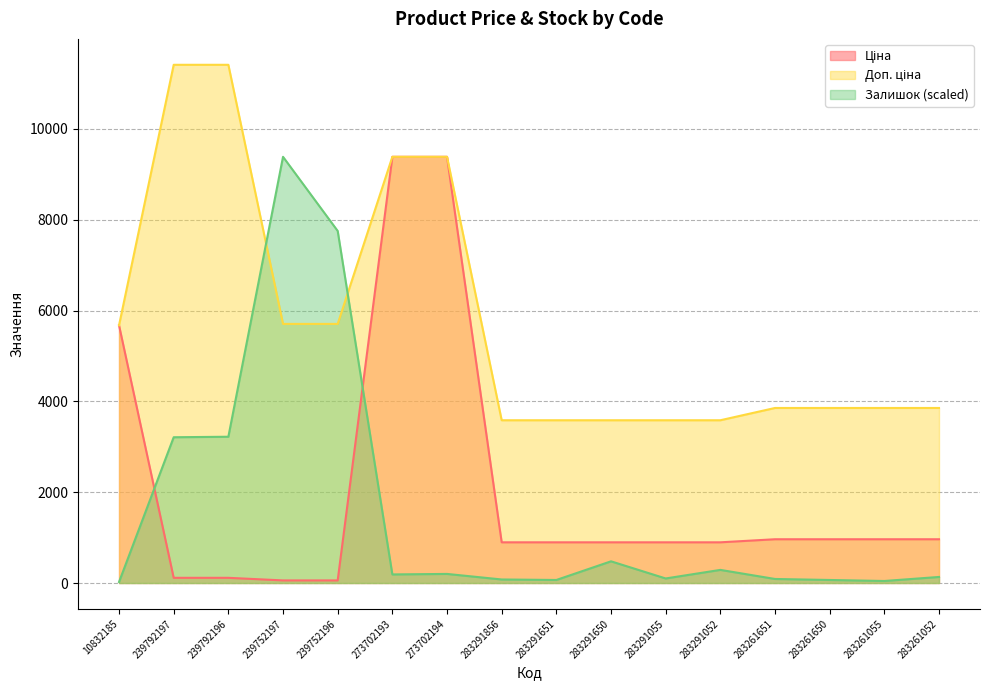

What is the difference between the maximum and minimum values in the Доп. ціна series?

7826.4